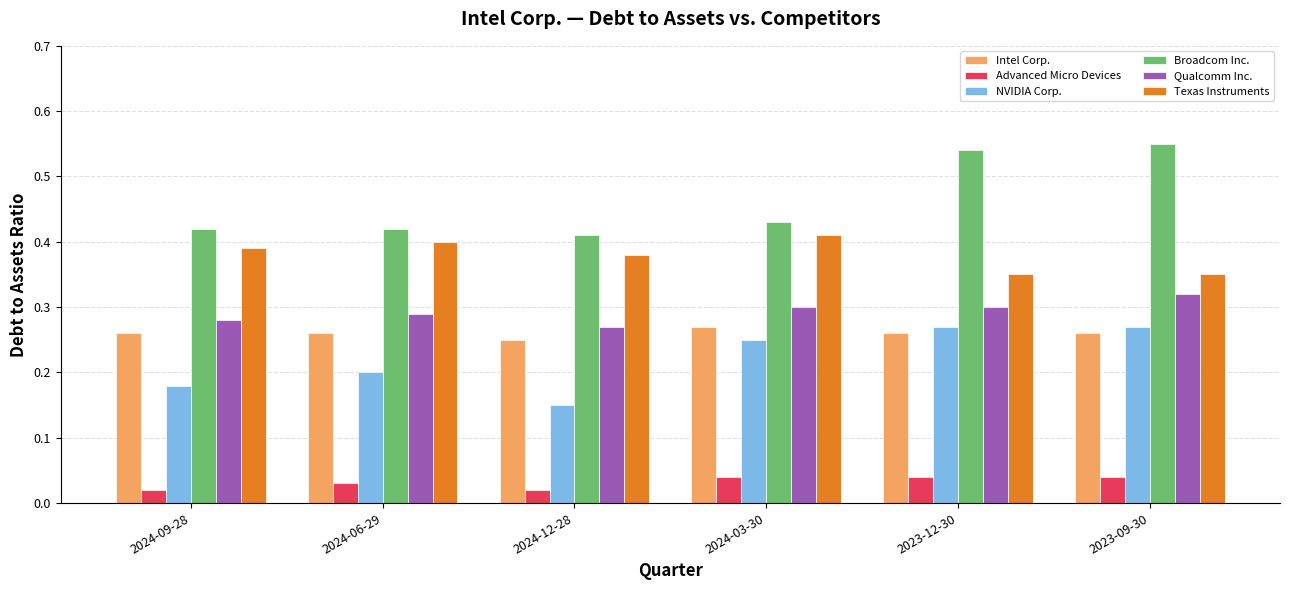

What are all the series names shown in the legend?

Intel Corp., Advanced Micro Devices, NVIDIA Corp., Broadcom Inc., Qualcomm Inc., Texas Instruments